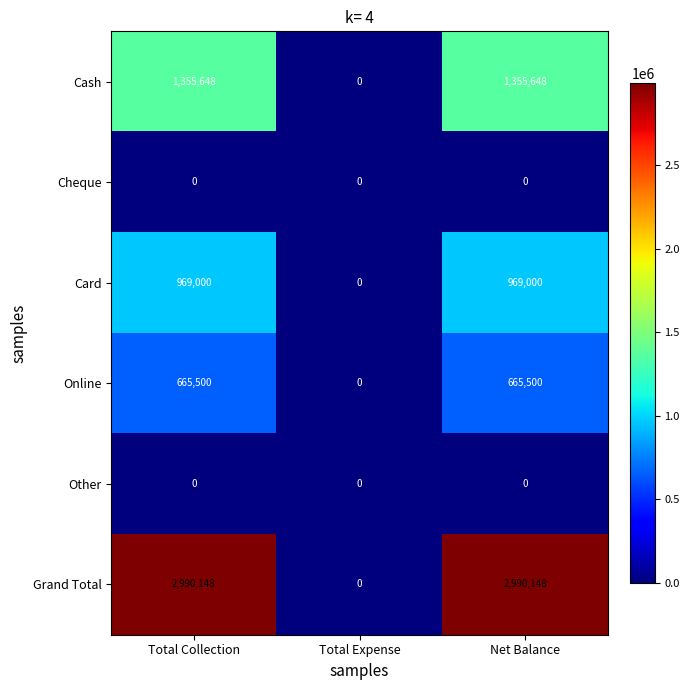

Which series has the widest spread of values?

Grand Total